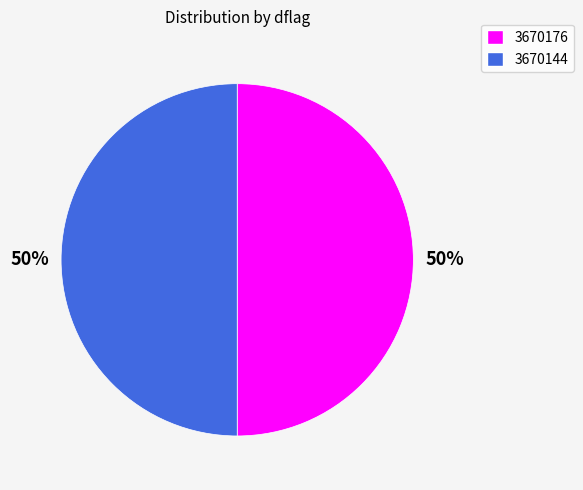

What is the ratio of the value at 3670144 to the value at 3670176?

1.0